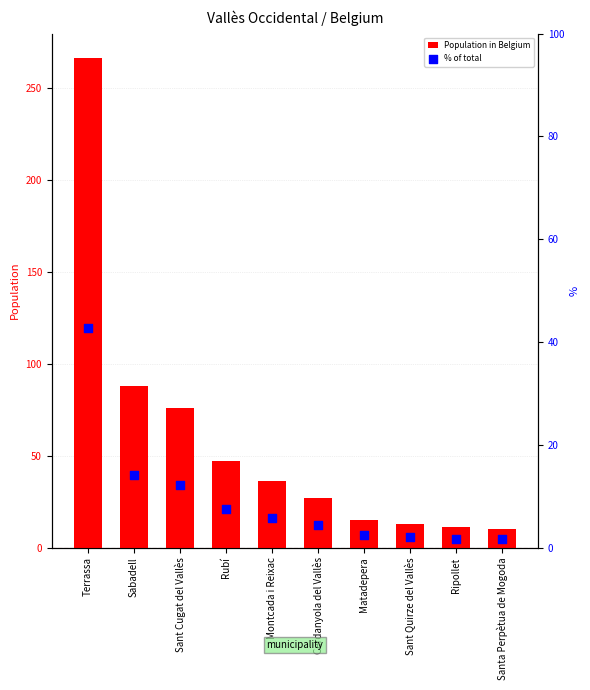

Which series contains the highest Y value?

Population in Belgium